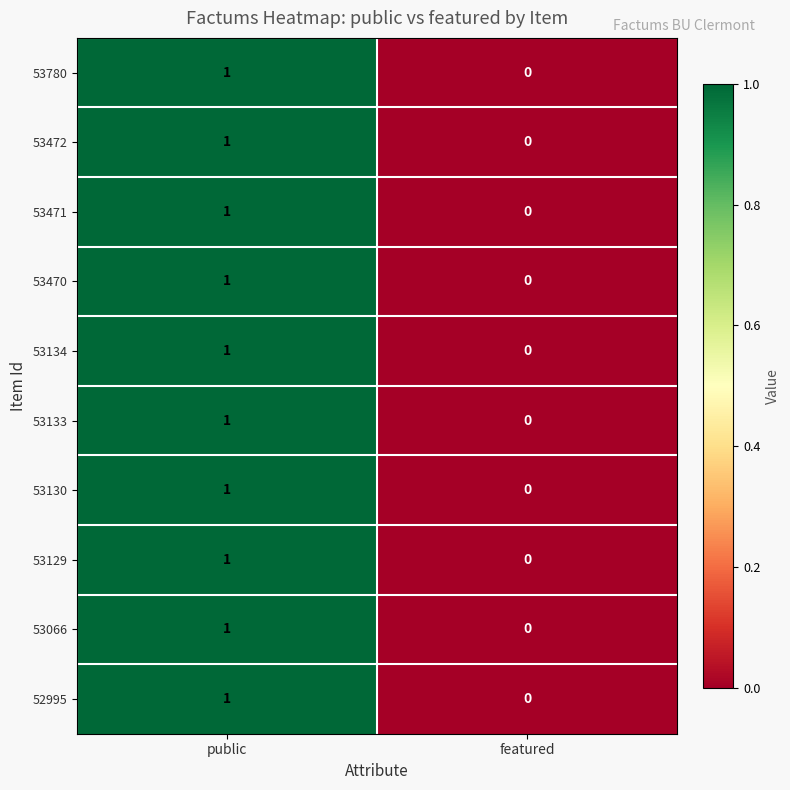

At which label is 53133 closest to 0?

featured